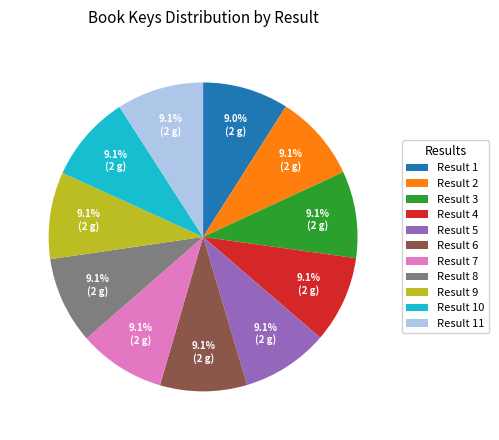

What is the ratio of the value at Result 5 to the value at Result 9?

1.0